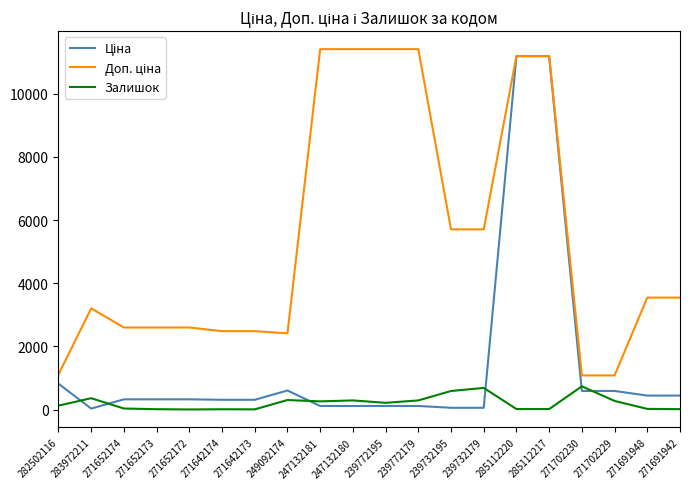

How many lines are shown in the chart?

3